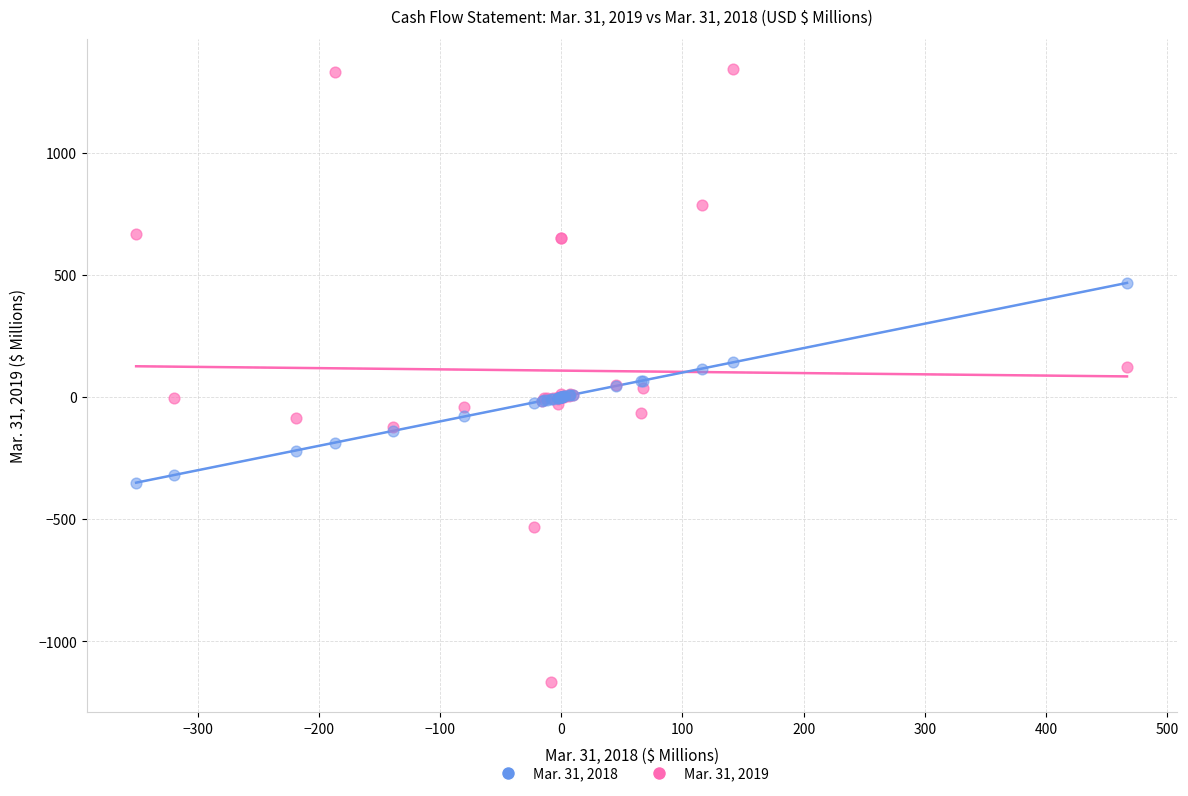

Which series contains the lowest Y value?

Mar. 31, 2019